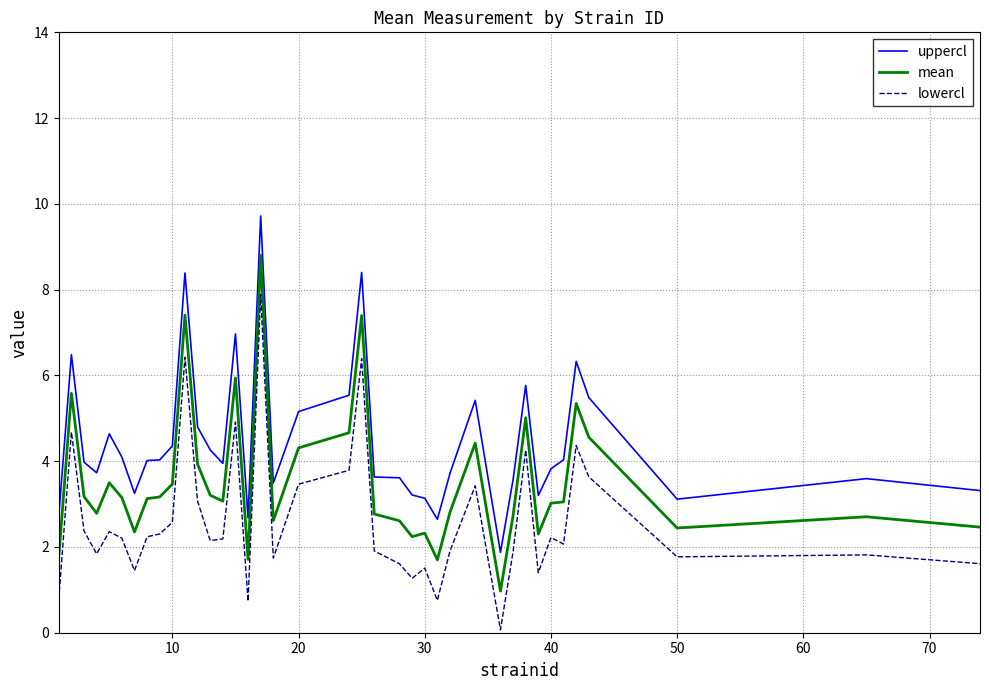

True or false: uppercl has more than 1 points higher than both neighbors.

True